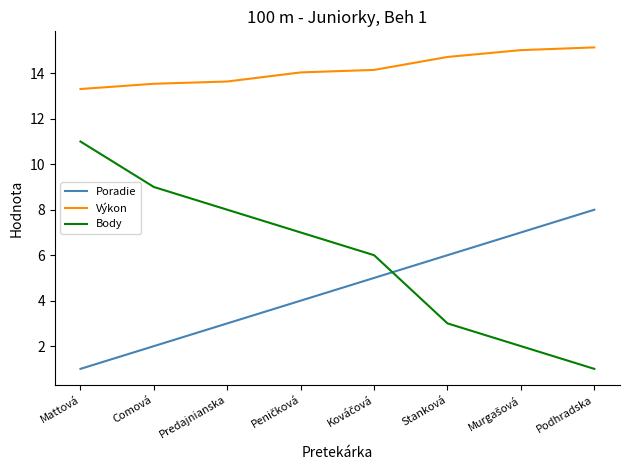

What is the minimum value for Výkon?

13.3